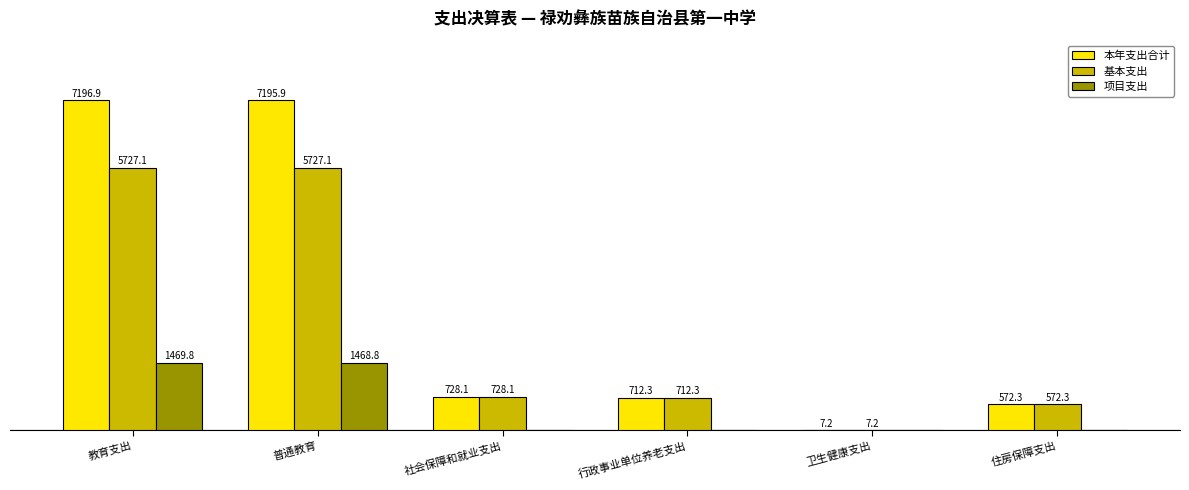

Where is 本年支出合计 nearest to the value 3602?

社会保障和就业支出